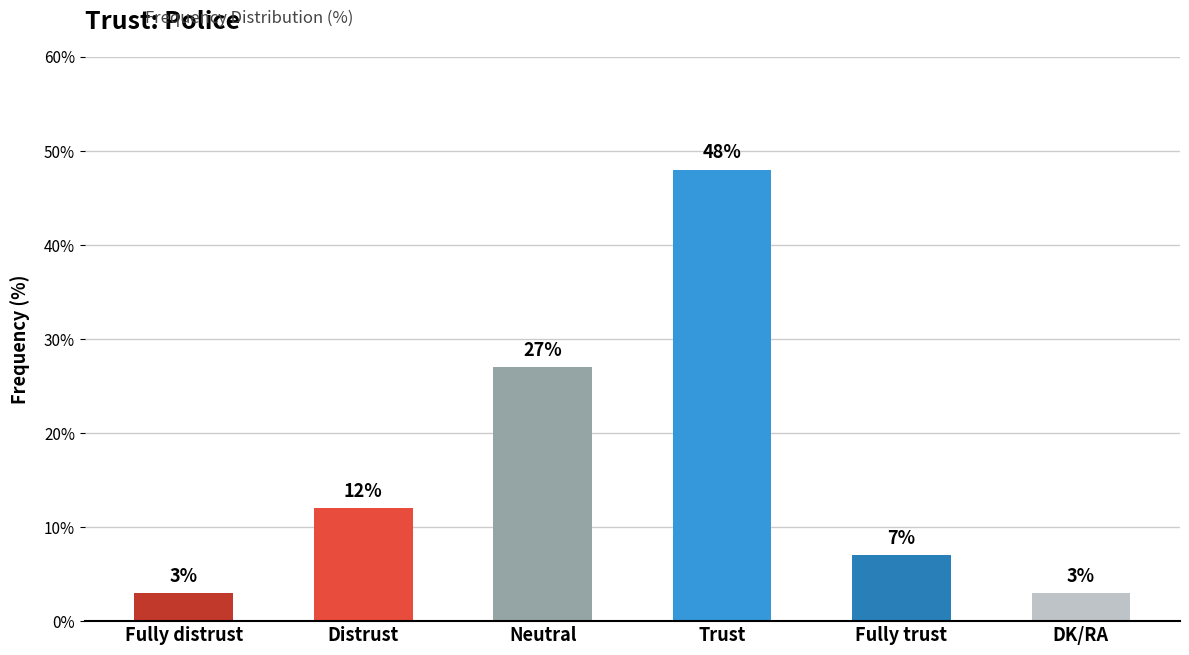

Is it true that the value at Fully trust is 7?

True